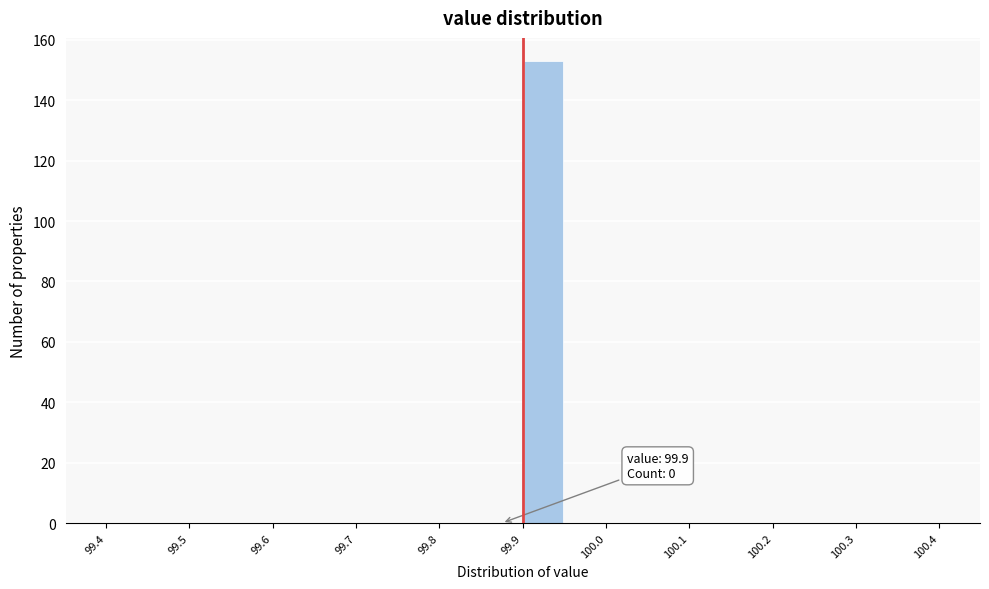

Which range on the x-axis has the tallest bar?

99.90 to 99.95